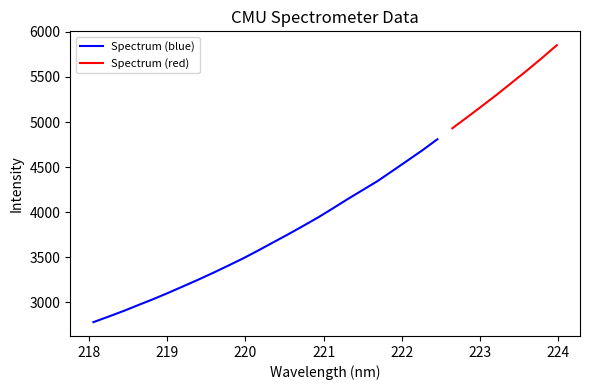

What is the highest value of the Spectrum (blue) series?

4808.5